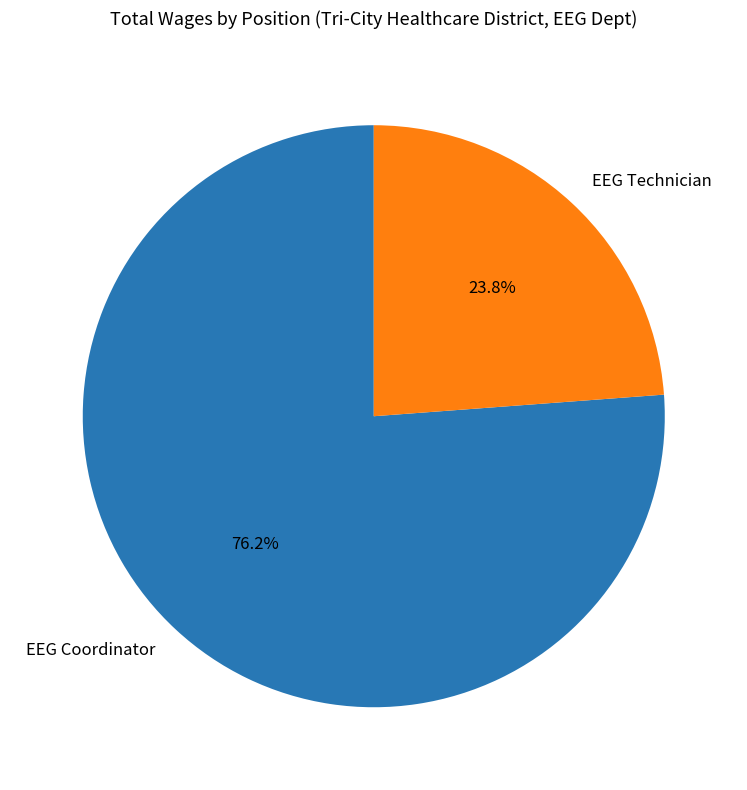

What is the majority slice?

EEG Coordinator